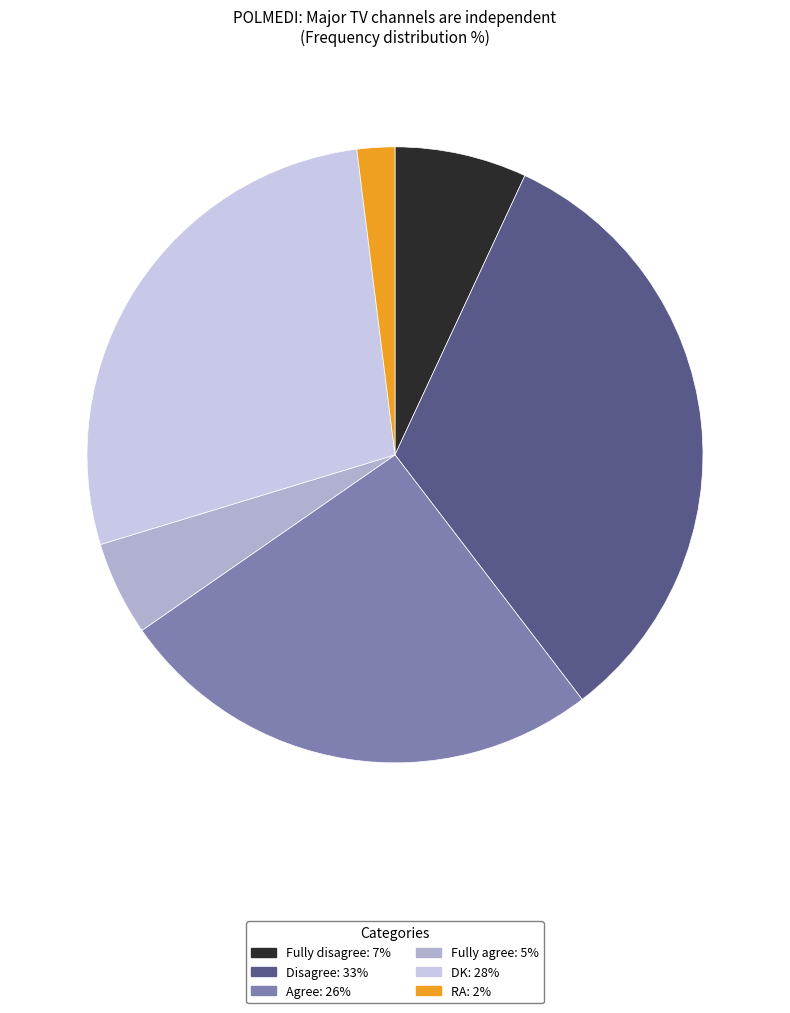

Does Agree represent more than half of the total?

No